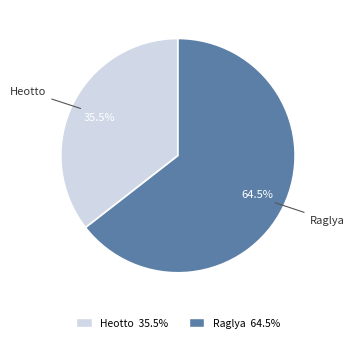

Between Heotto and Raglya, which is larger?

Raglya